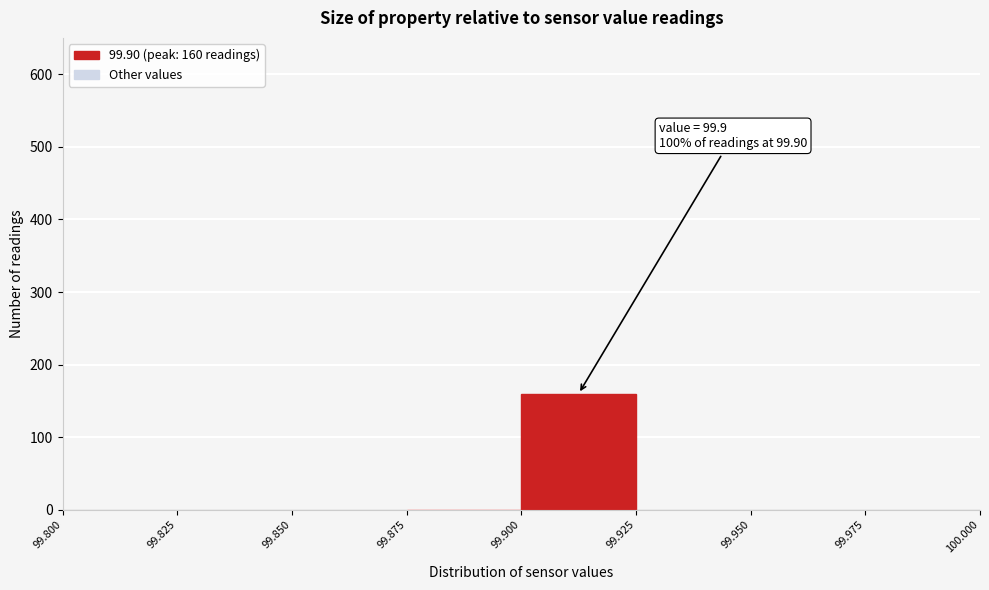

Which range on the x-axis has the tallest bar?

99.900 to 99.925